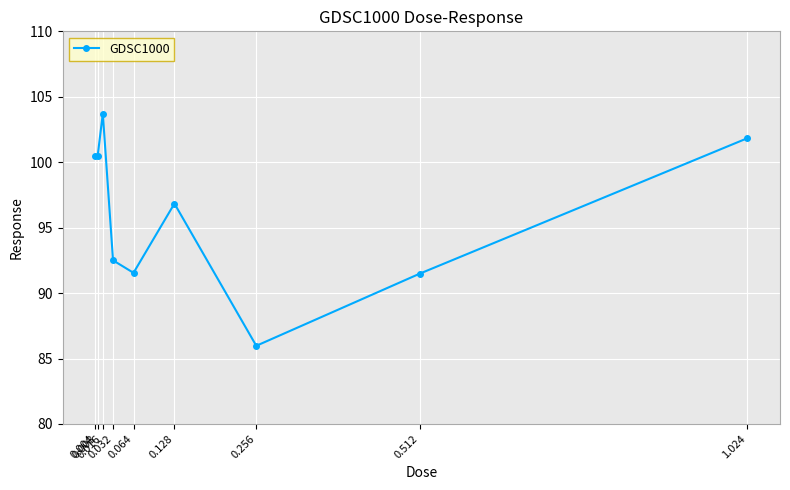

What is the greatest value displayed?

103.7